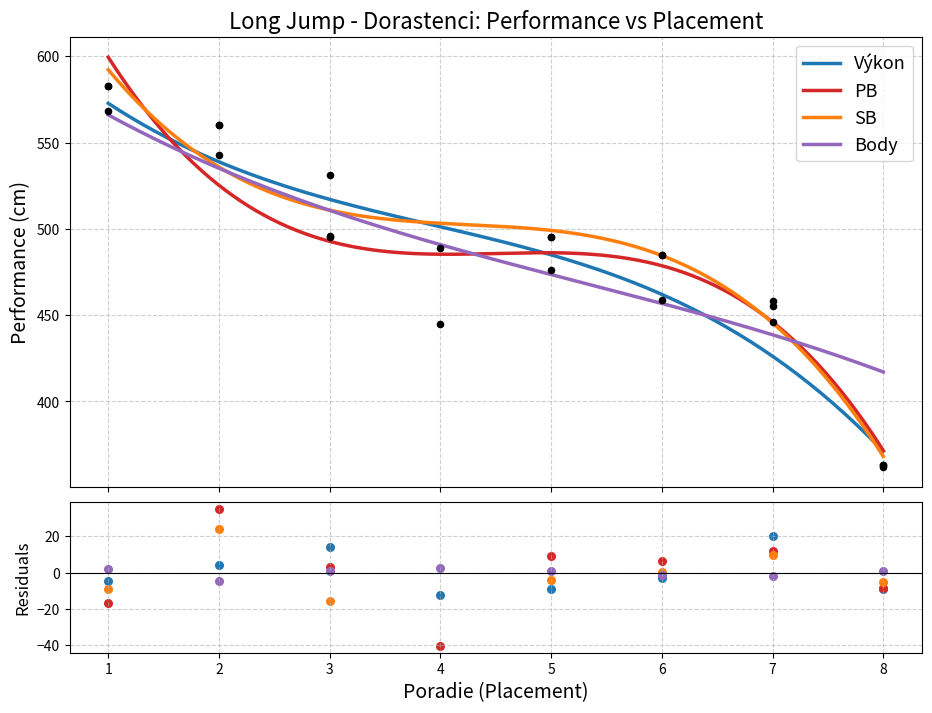

Which series has the widest spread of Y values?

PB